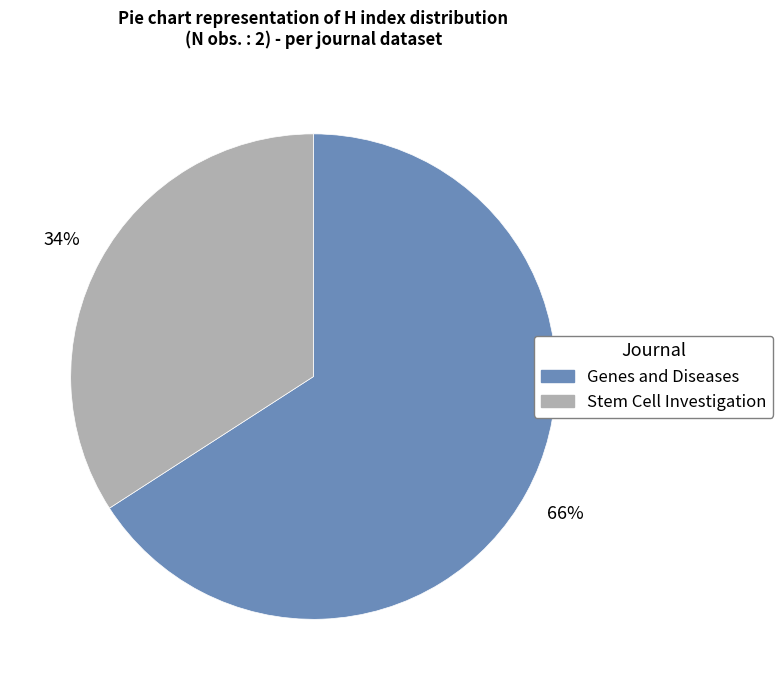

The Genes and Diseases slice represents 76% of the pie. True or false?

False